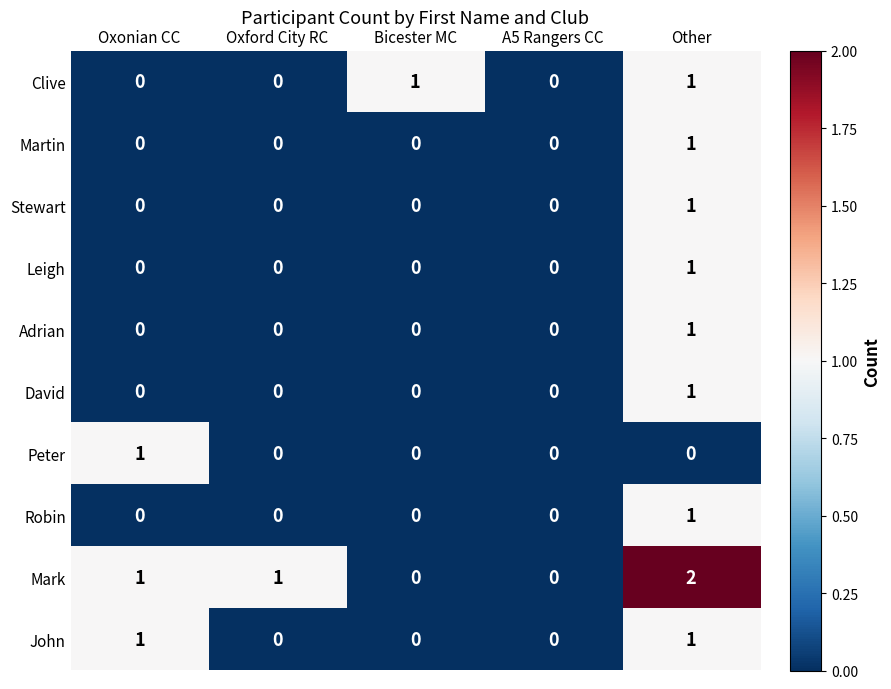

What is the greatest value displayed?

2